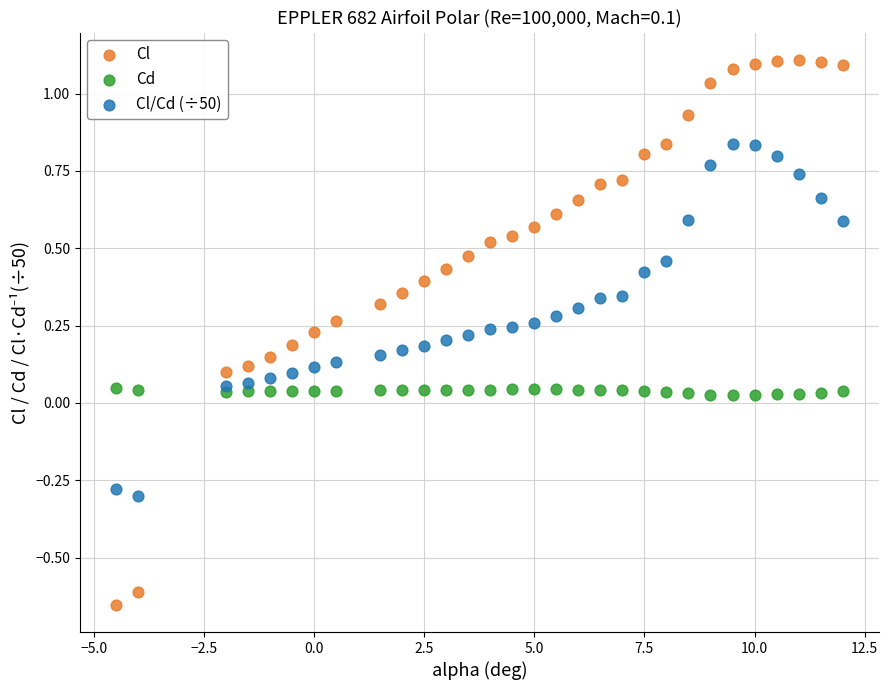

Which series reaches the maximum Y coordinate?

Cl